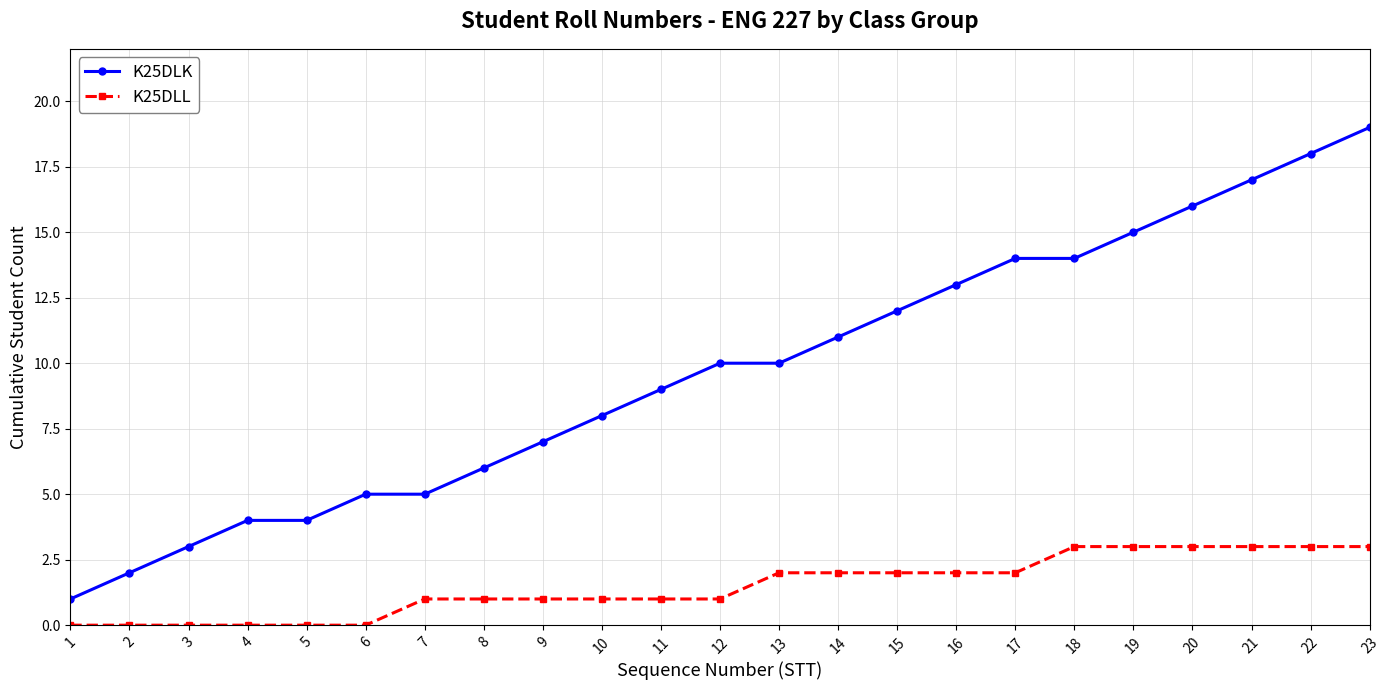

What is the highest value of the K25DLK series?

19